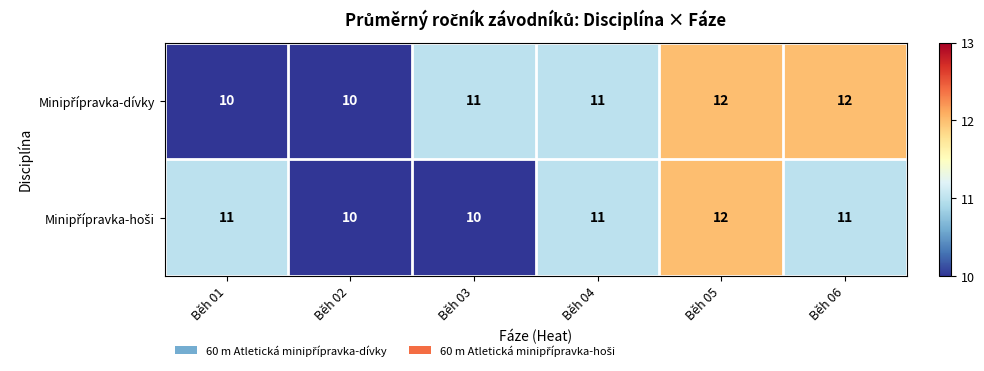

What is the minimum value shown in the chart?

10